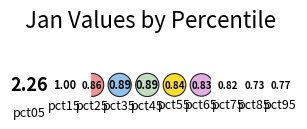

To the nearest percent, what percentage of the pie is pct25?

9%